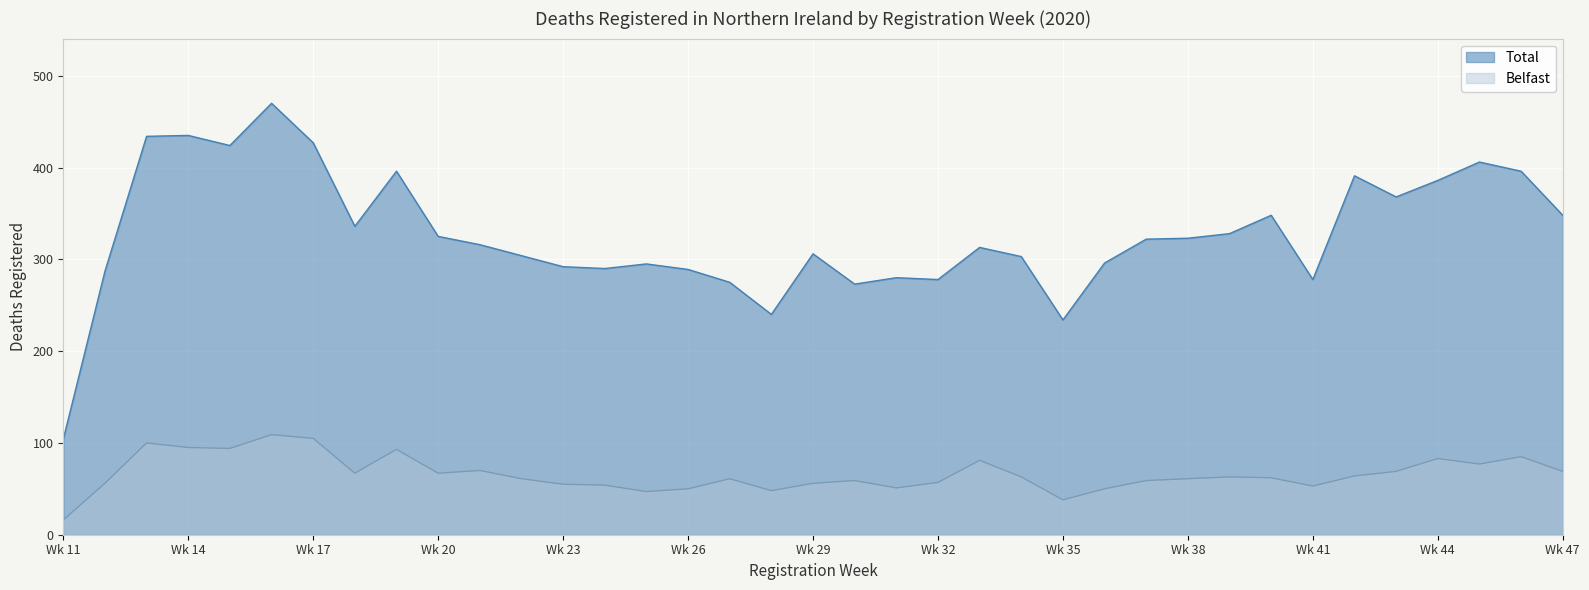

True or false: Total and Belfast cross at least once.

False